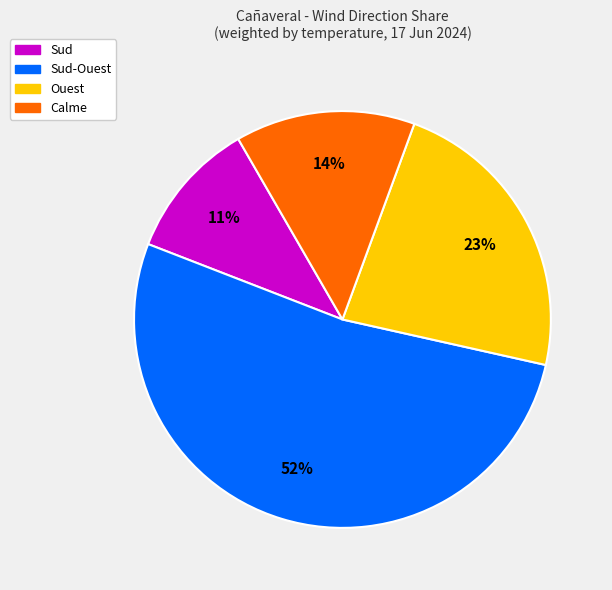

To the nearest percent, what is the average slice percentage?

25%